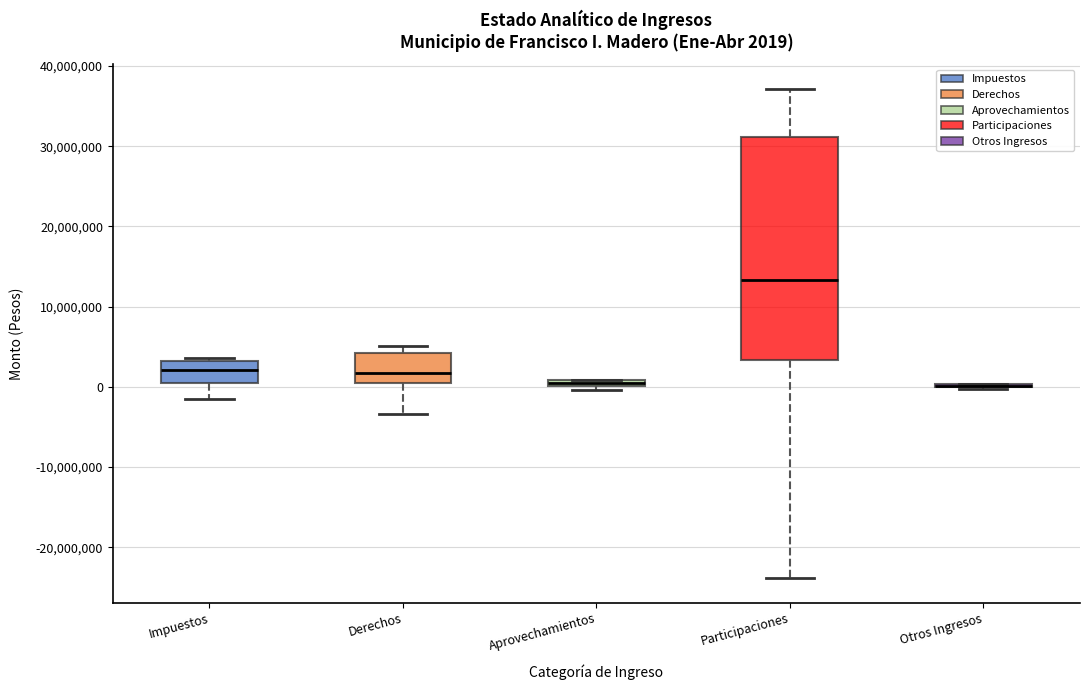

Which box is the tallest, from its lower edge to its upper edge?

Participaciones